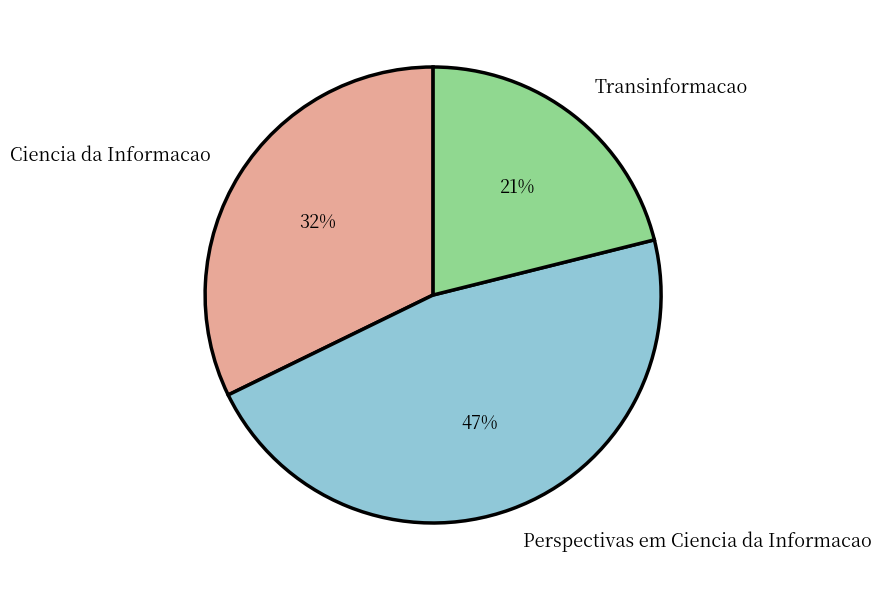

Which slice is the largest?

Perspectivas em Ciencia da Informacao